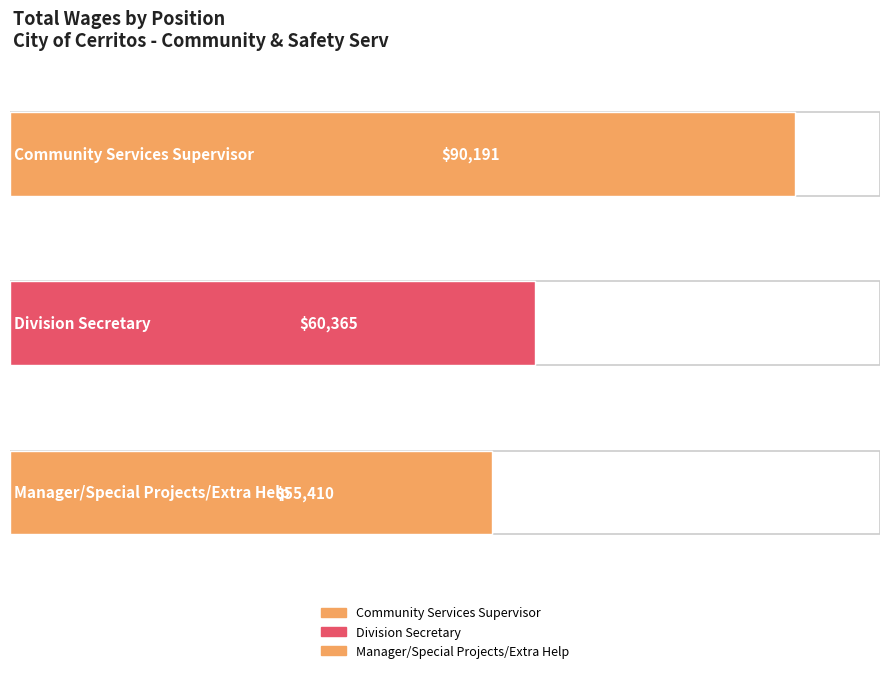

Rank the categories by value from lowest to highest.

Manager/Special Projects/Extra Help, Division Secretary, Community Services Supervisor